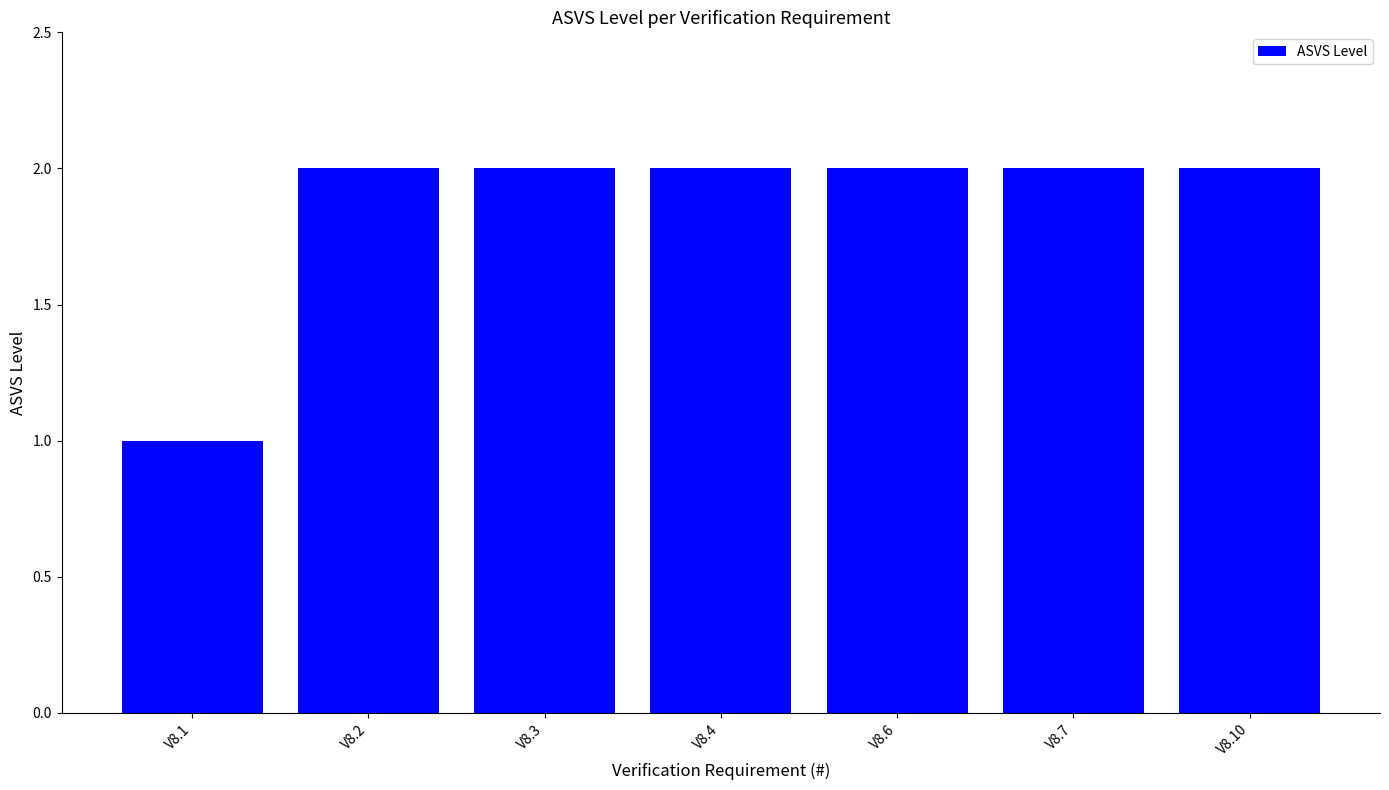

Count the values in the range 2 to 3.

6